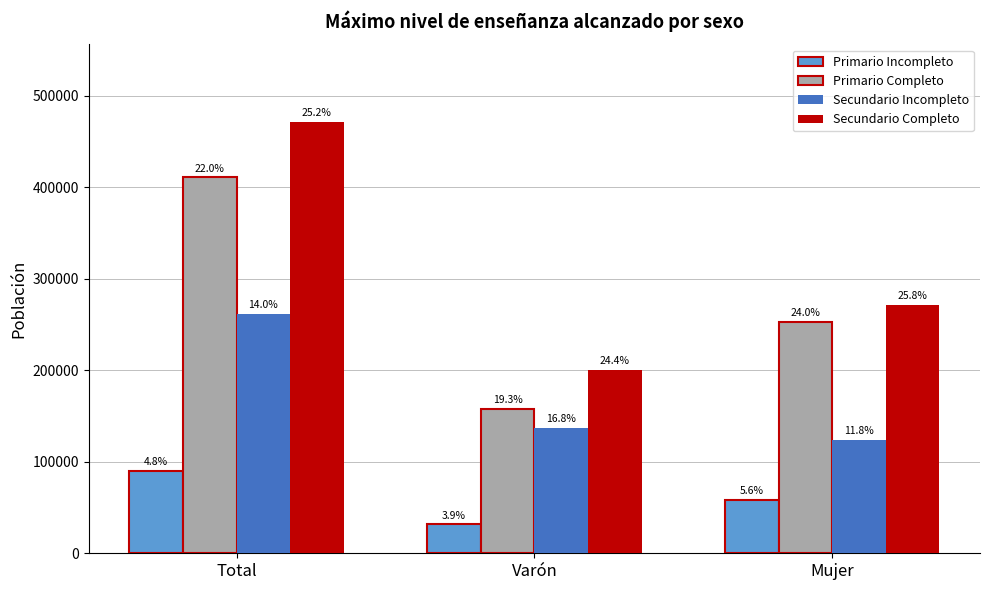

Are the bars grouped side by side (vs. stacked)?

Yes